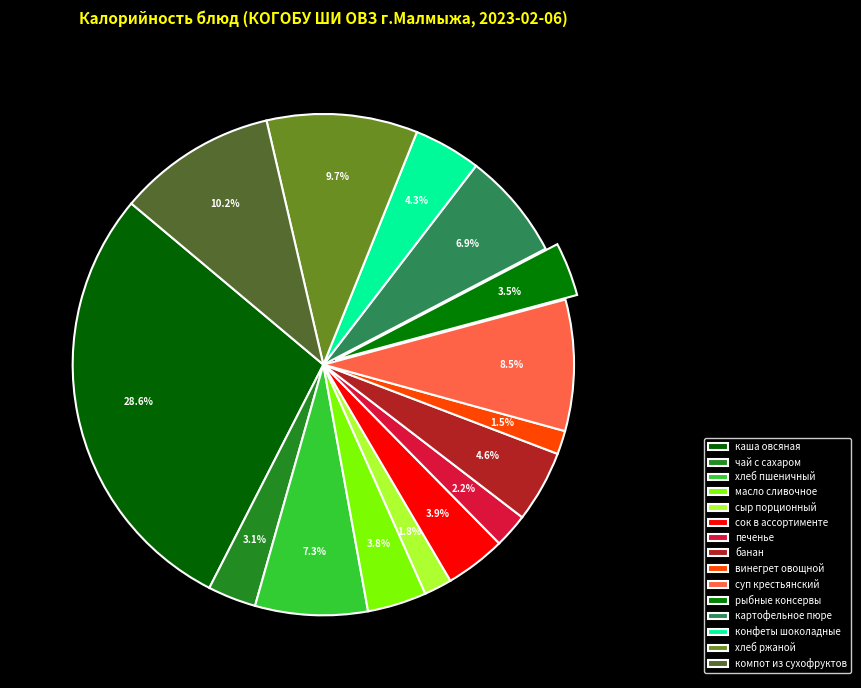

Which category has the smallest portion of the pie?

винегрет овощной